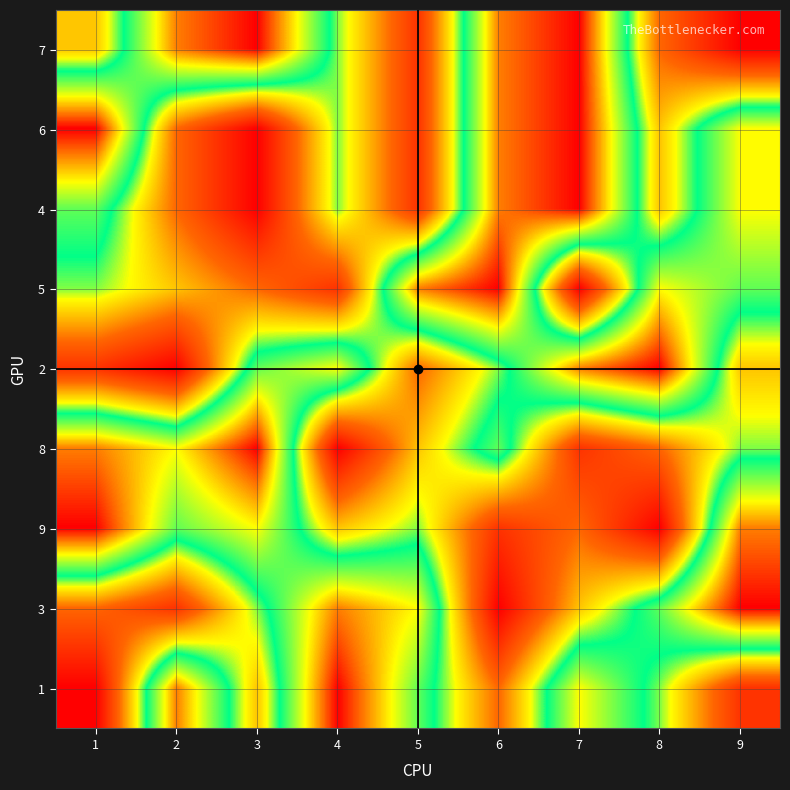

How many series are shown in this chart?

9